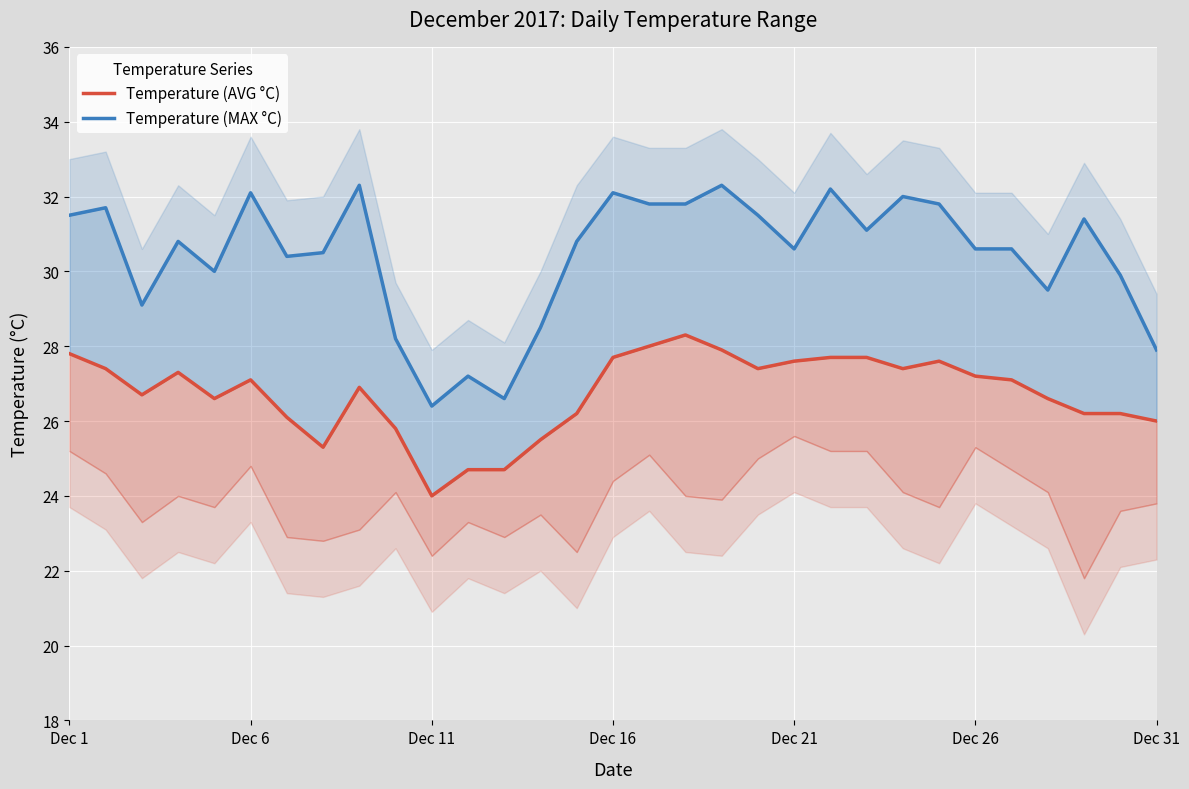

How many lines are shown in the chart?

2